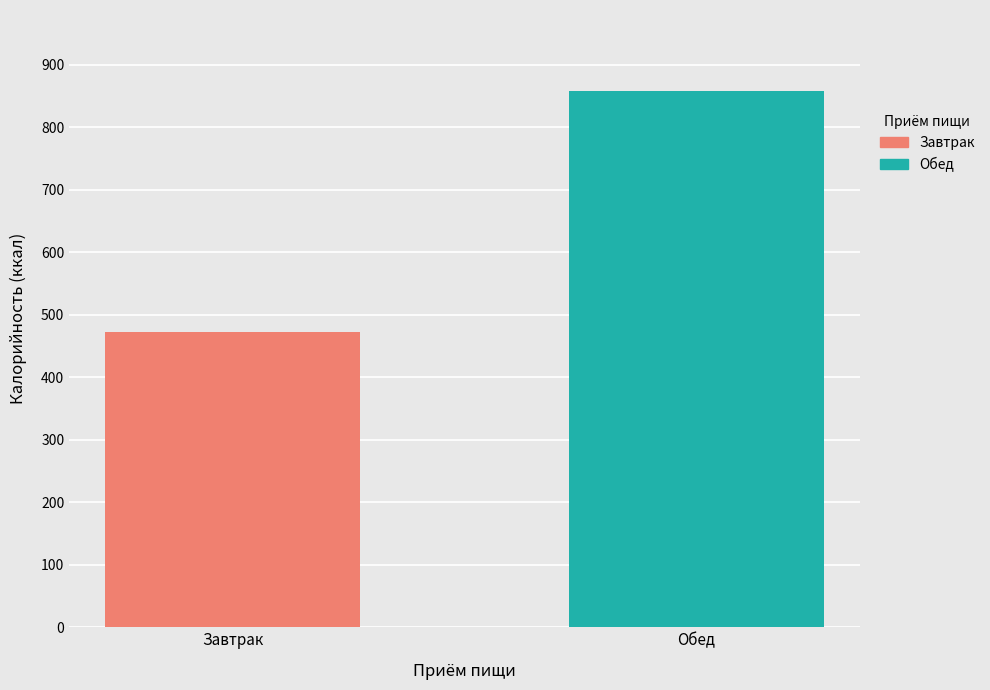

Which series has the largest range (max minus min)?

Завтрак